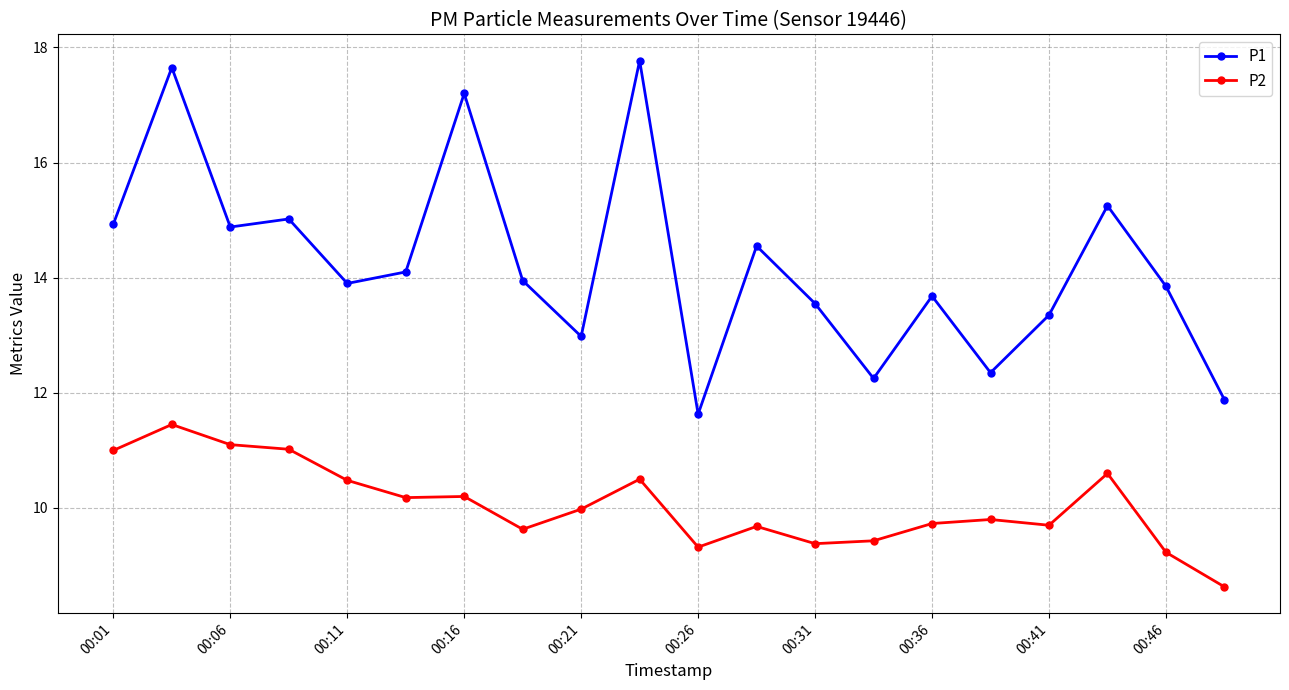

True or false: P1 and P2 cross at least once.

False